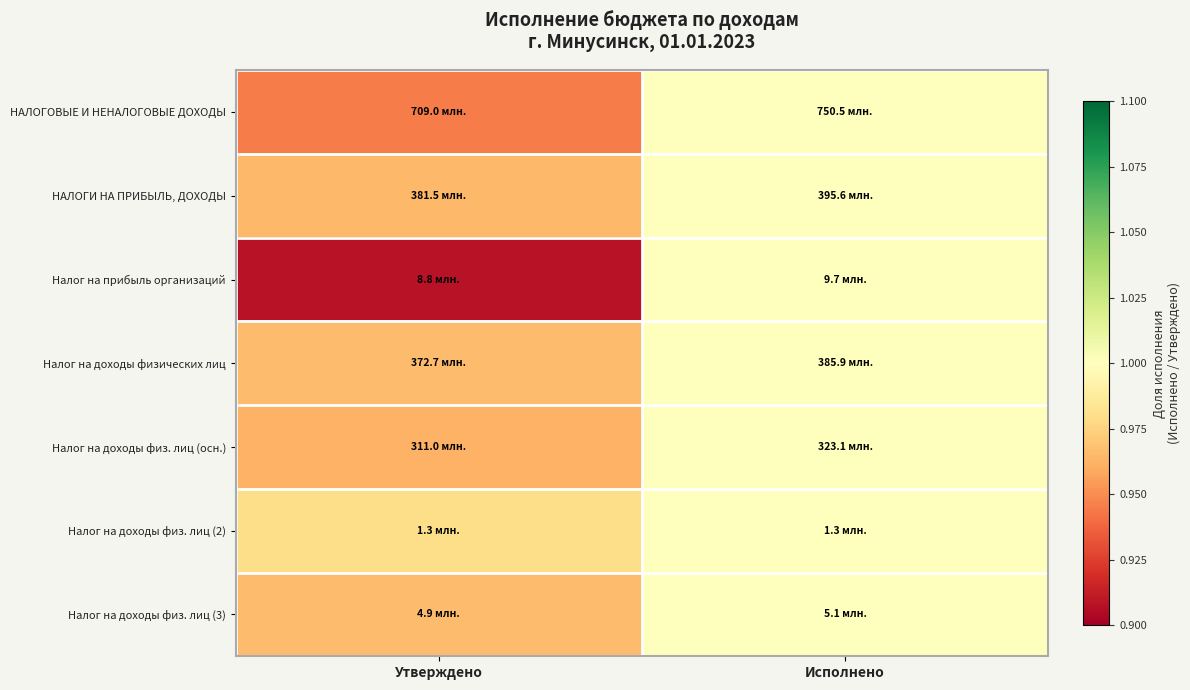

At how many categories does at least one series exceed 0?

2